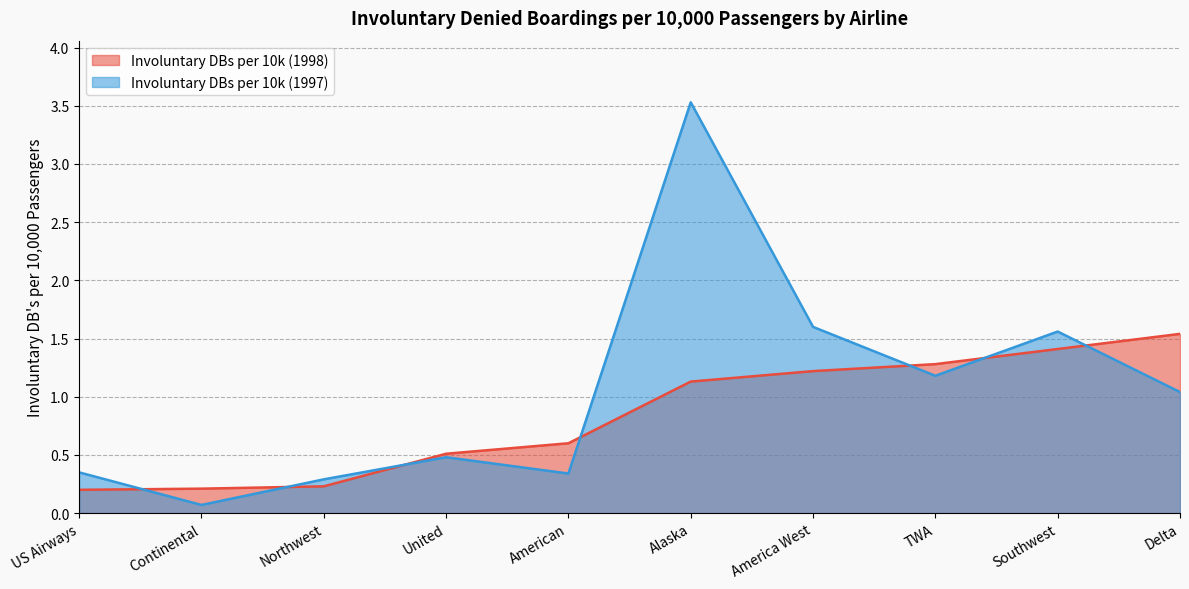

What position from the right is Alaska?

5